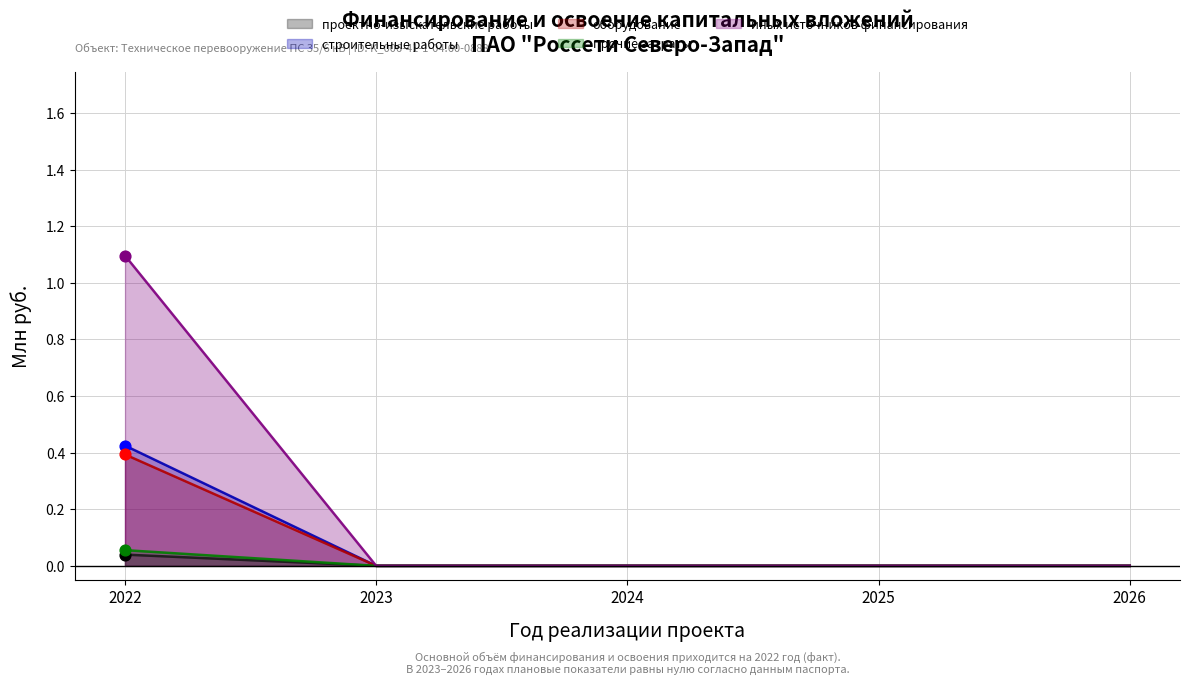

What is the total value across all series at 2022?

2.0